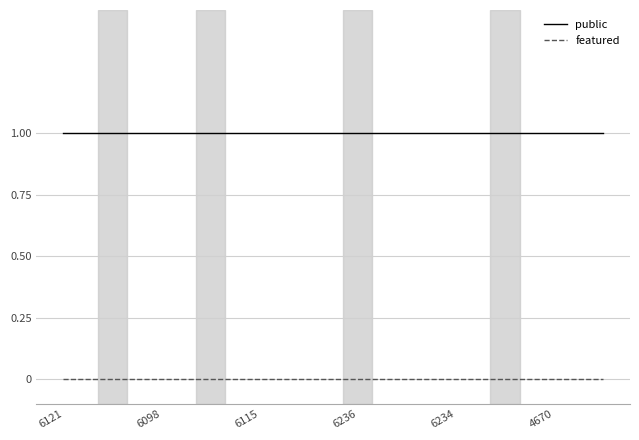

Which series has the largest total across all categories?

public